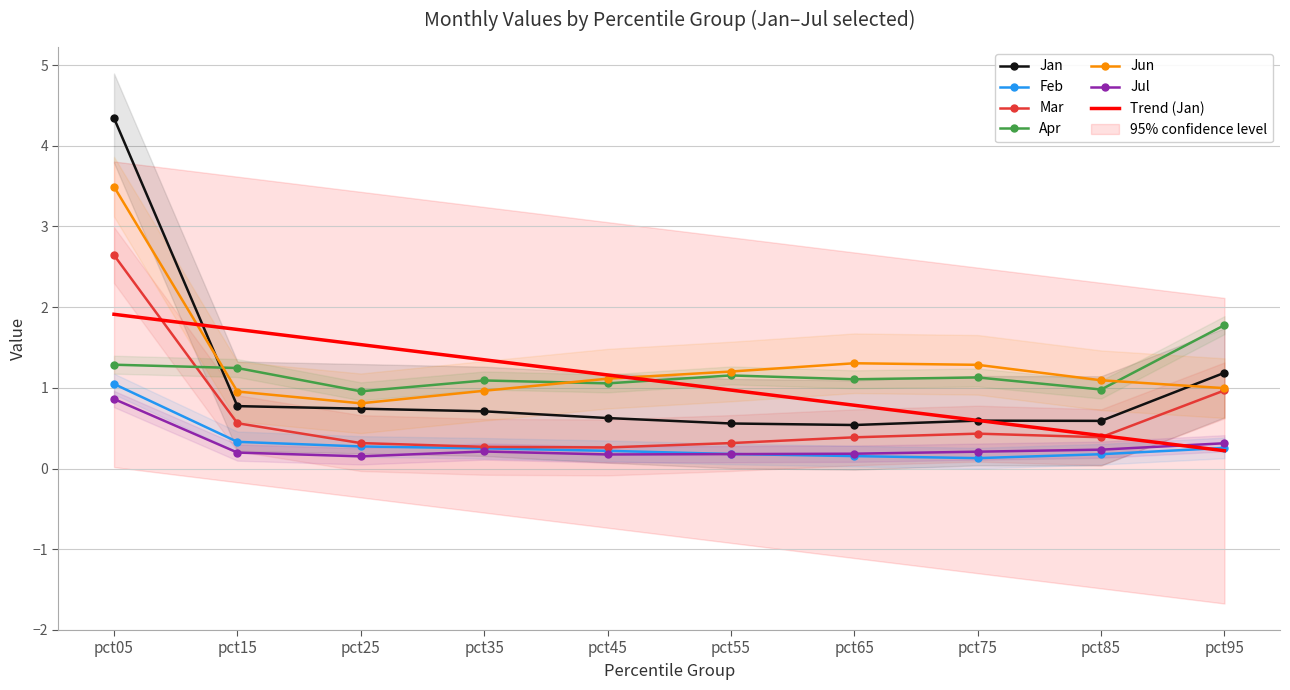

What is the difference between the maximum and second lowest values in the Feb series?

0.9